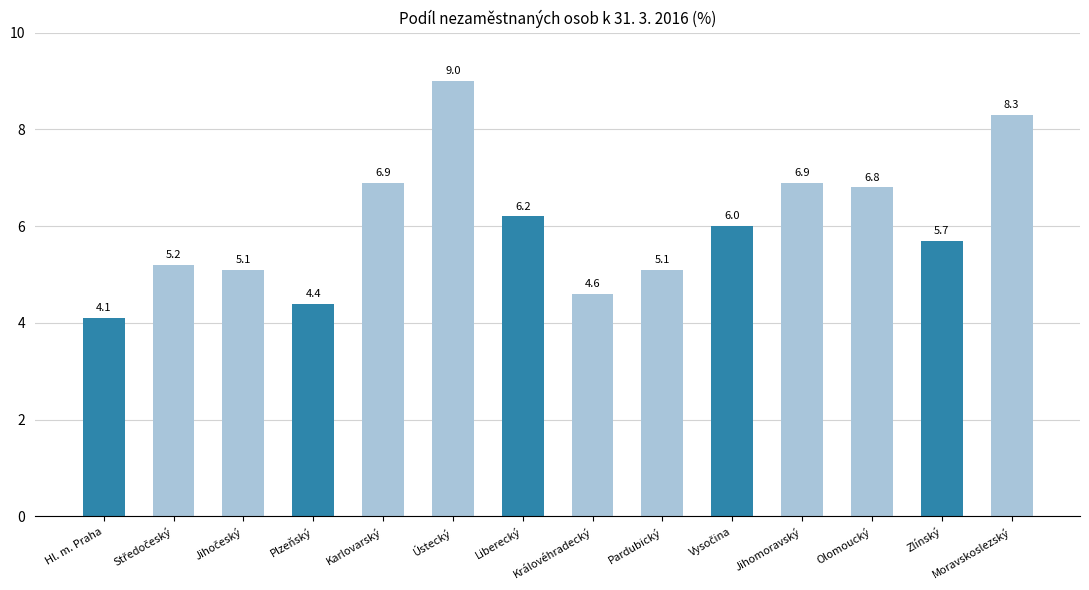

What is the change in value from Liberecký to Pardubický?

-1.1